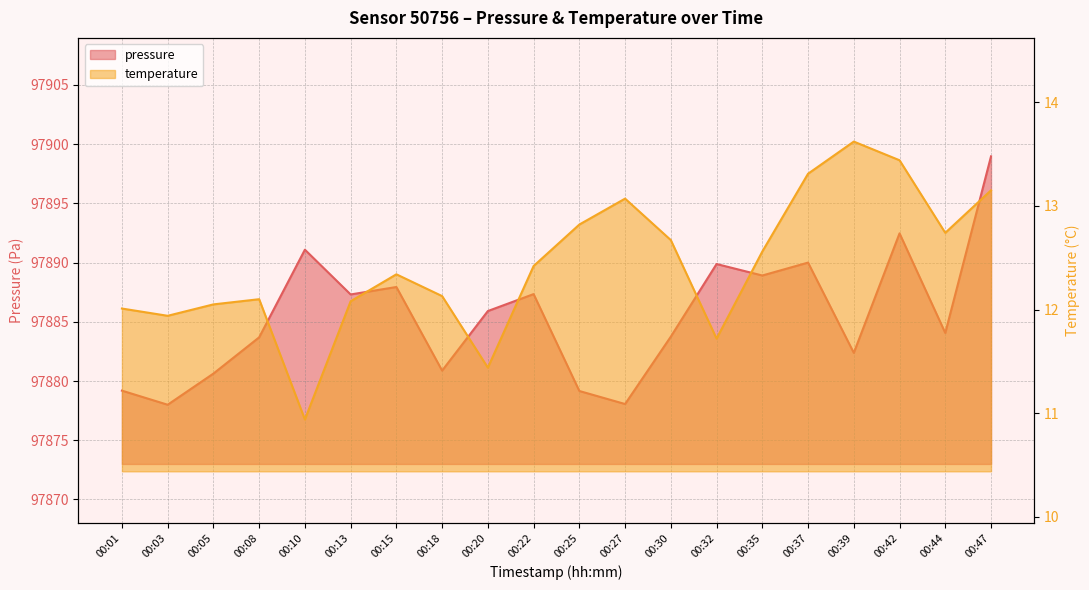

What are all the series names shown in the legend?

pressure, temperature